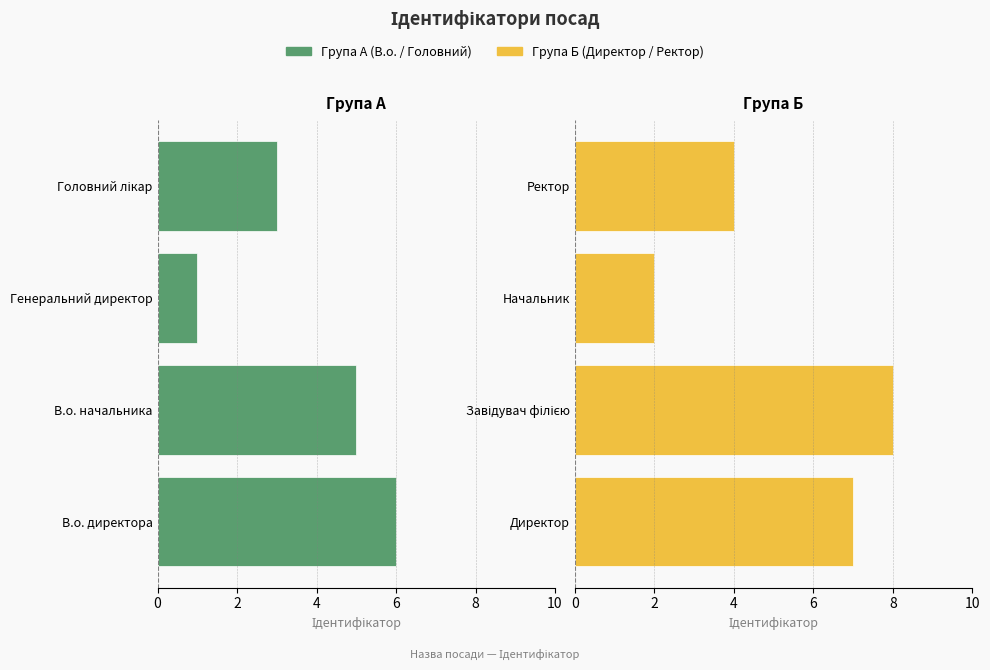

How many data points in Директор / Ректор are above 7?

1